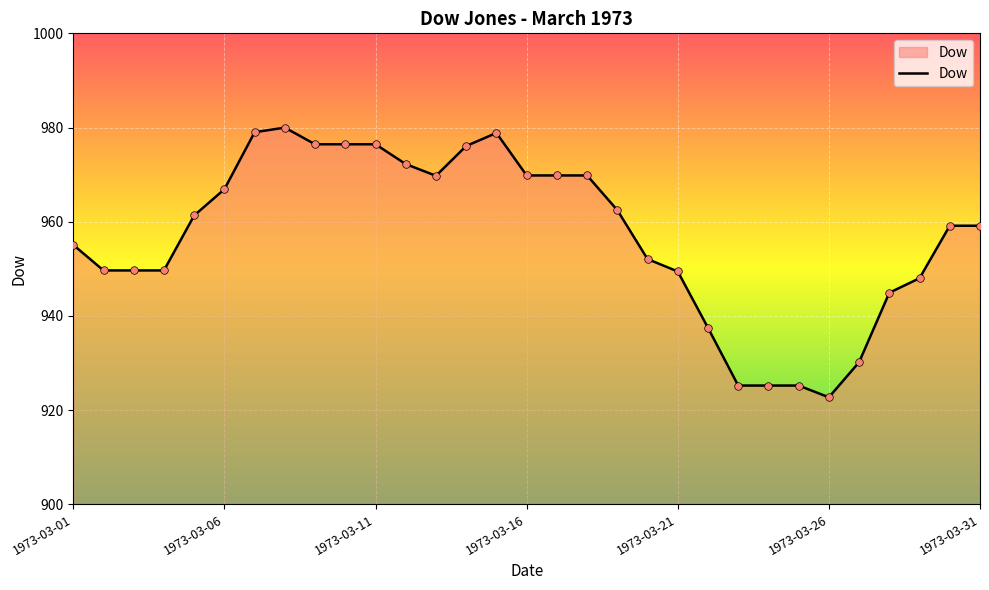

What is the greatest value displayed?

980.0